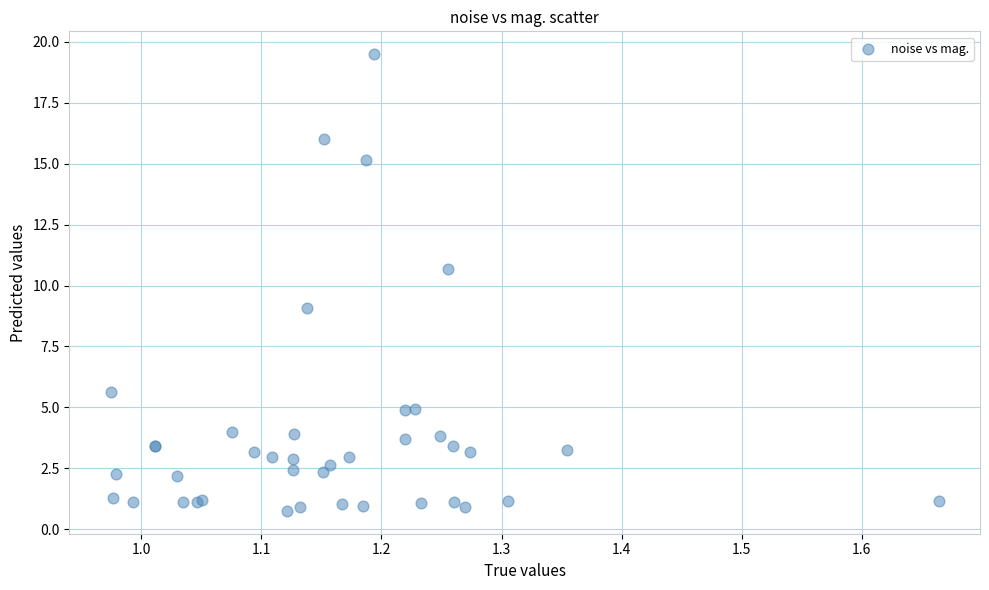

What Y value in the scatter plot is closest to 10?

10.7